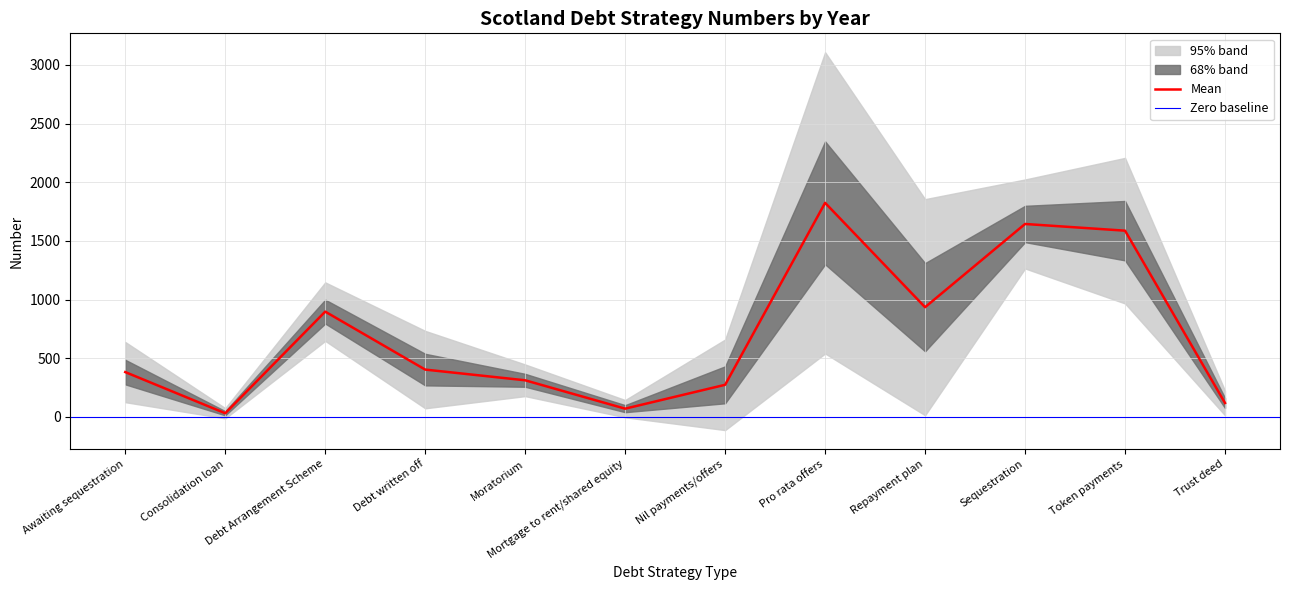

What is the difference between the maximum and minimum values in the Scotland 2019/20 series?

1189.4